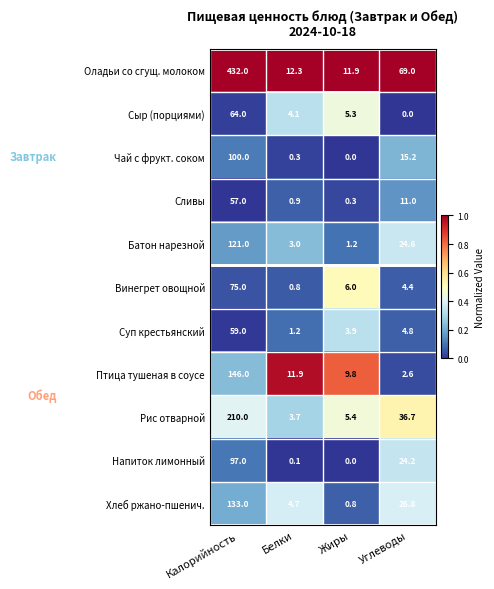

What is the approximate value of Чай с фрукт. соком at Белки?

0.3